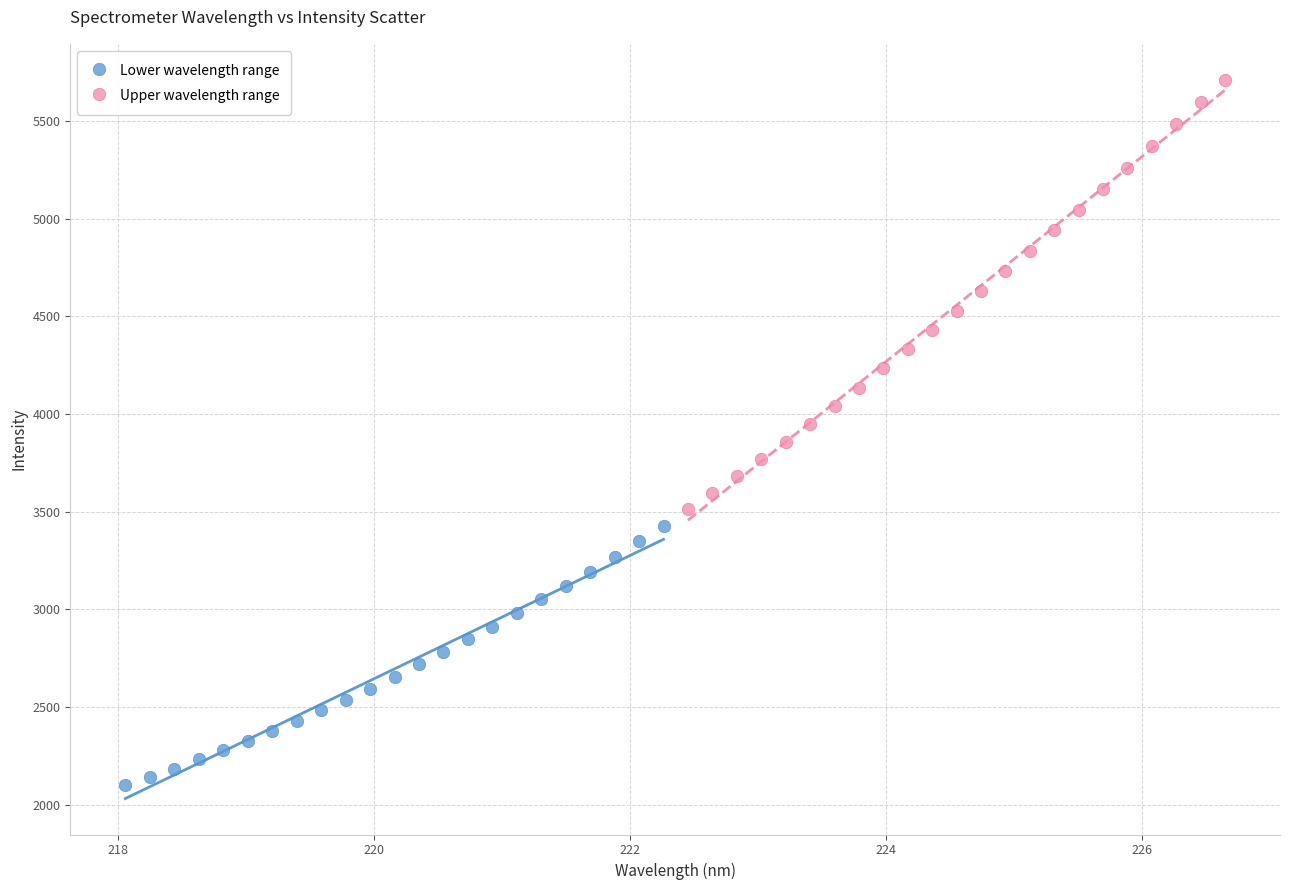

Which series has the widest spread of Y values?

Upper wavelength range